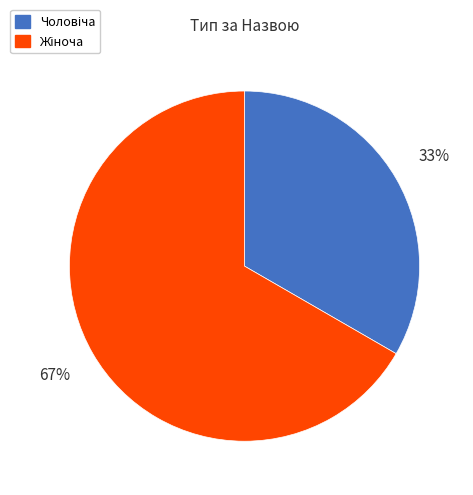

Is there any slice that represents more than half of the pie?

Yes